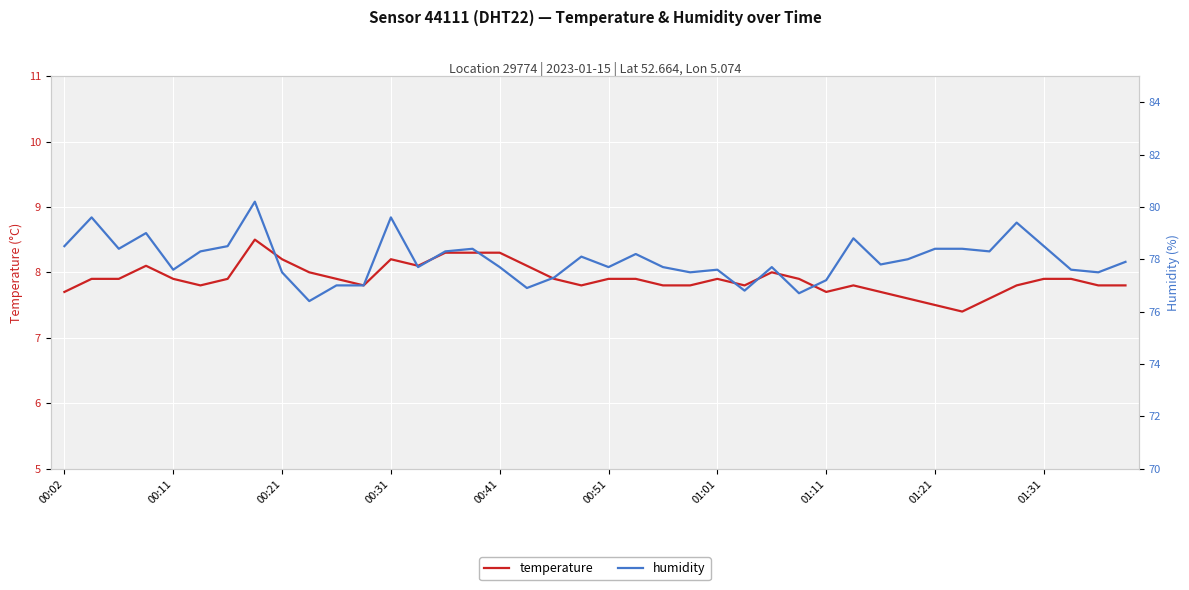

What is the maximum value for temperature?

8.5